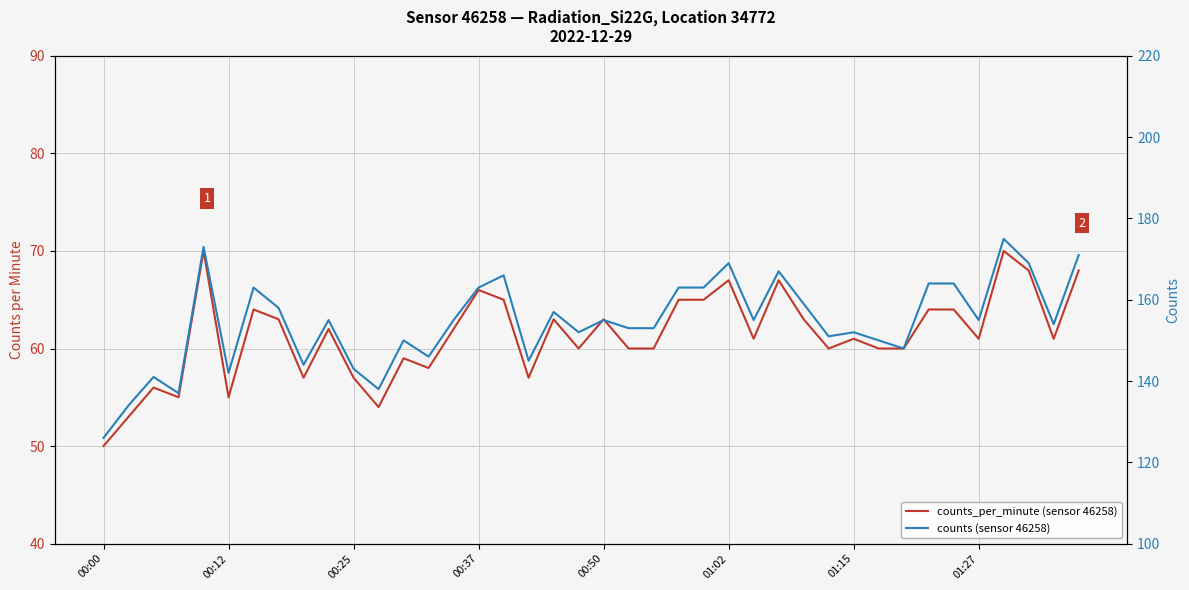

In counts (sensor 46258), how many points are lower than both neighbors (excluding endpoints)?

12